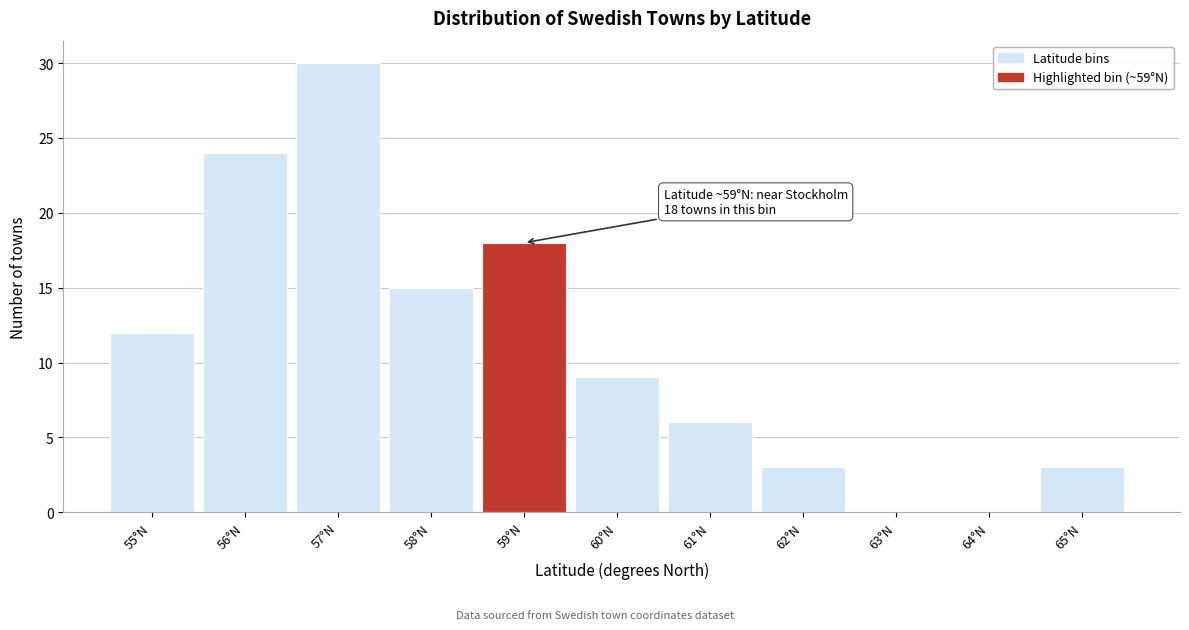

Reading right to left, extract all data points from this chart.

65°N=3	64°N=0	63°N=0	62°N=3	61°N=6	60°N=9	59°N=18	58°N=15	57°N=30	56°N=24	55°N=12